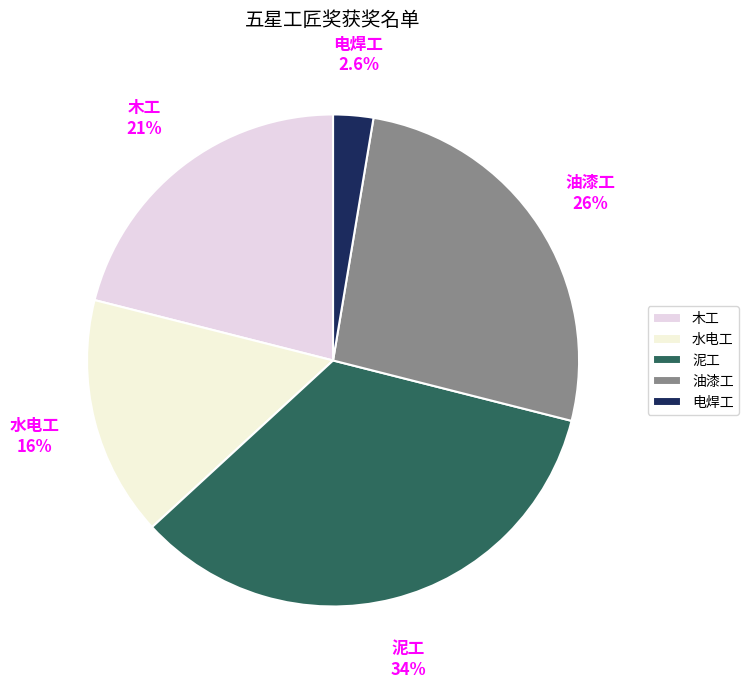

To the nearest percent, what is the average slice percentage?

20%